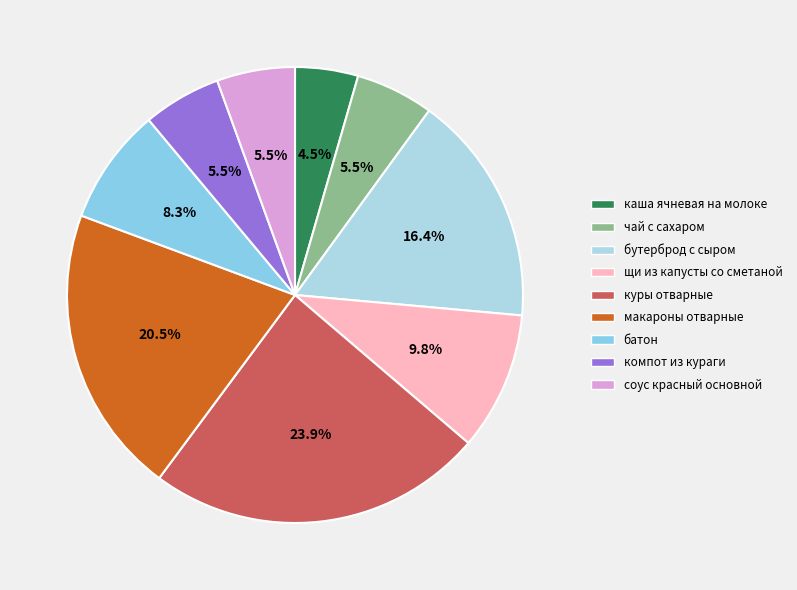

To the nearest percent, what percentage of the pie is куры отварные?

24%